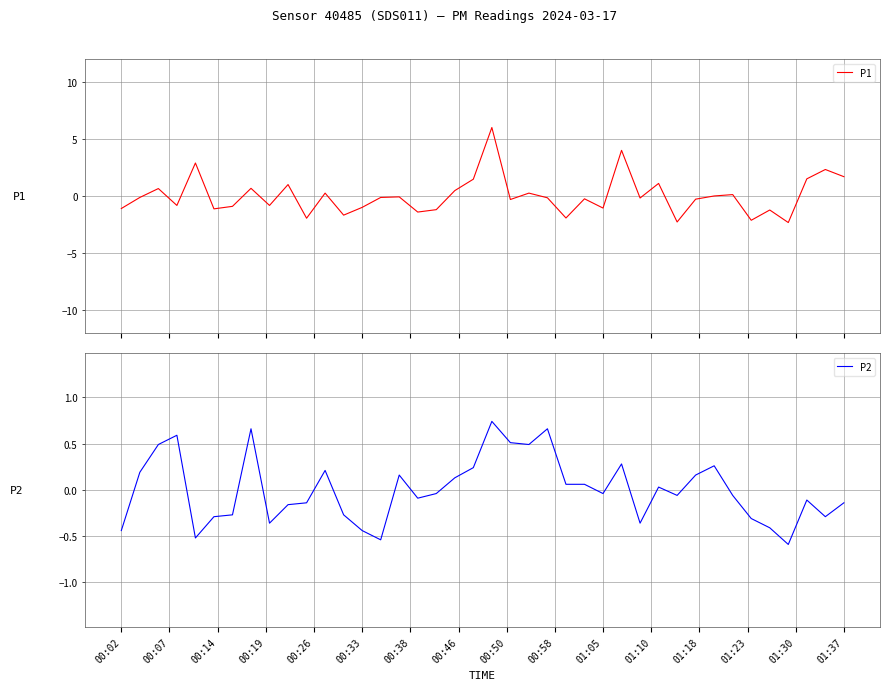

What is the difference between the highest and lowest values at 16?

1.3